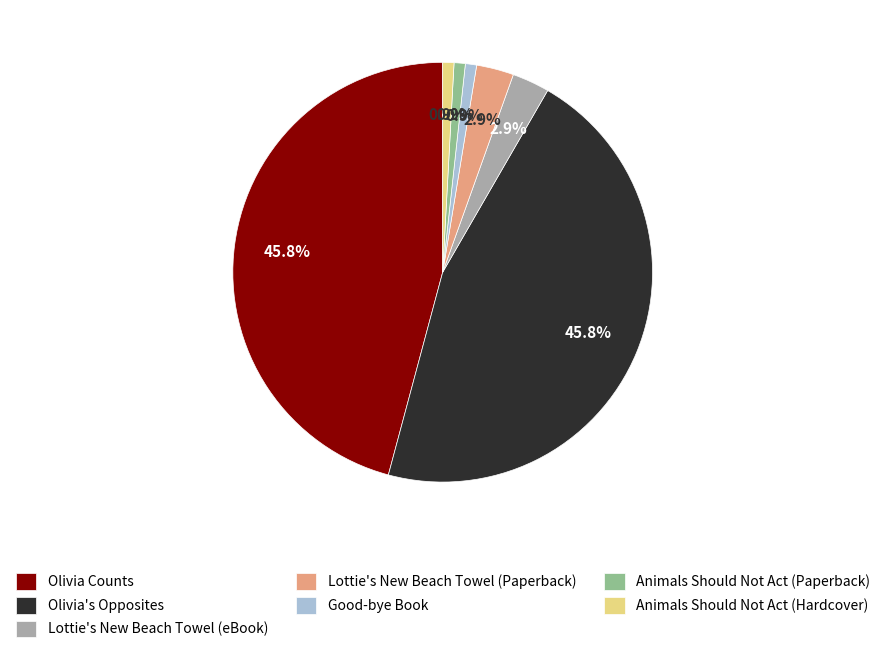

Count the number of slices in the pie.

7